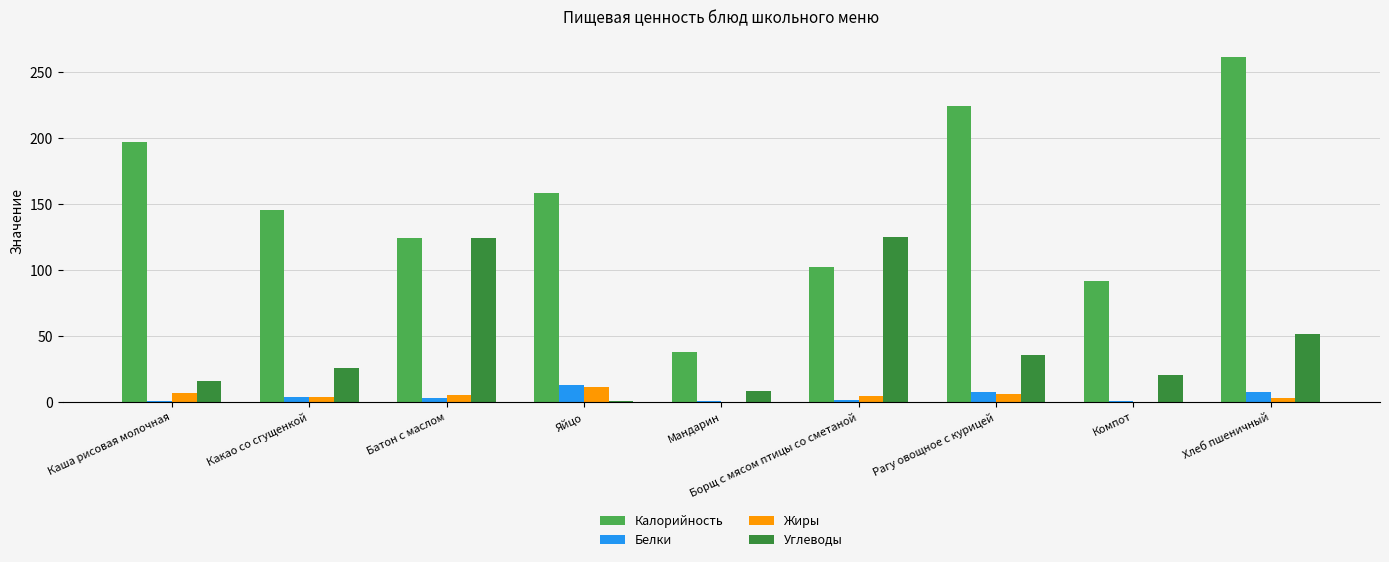

How many series are shown in this chart?

4